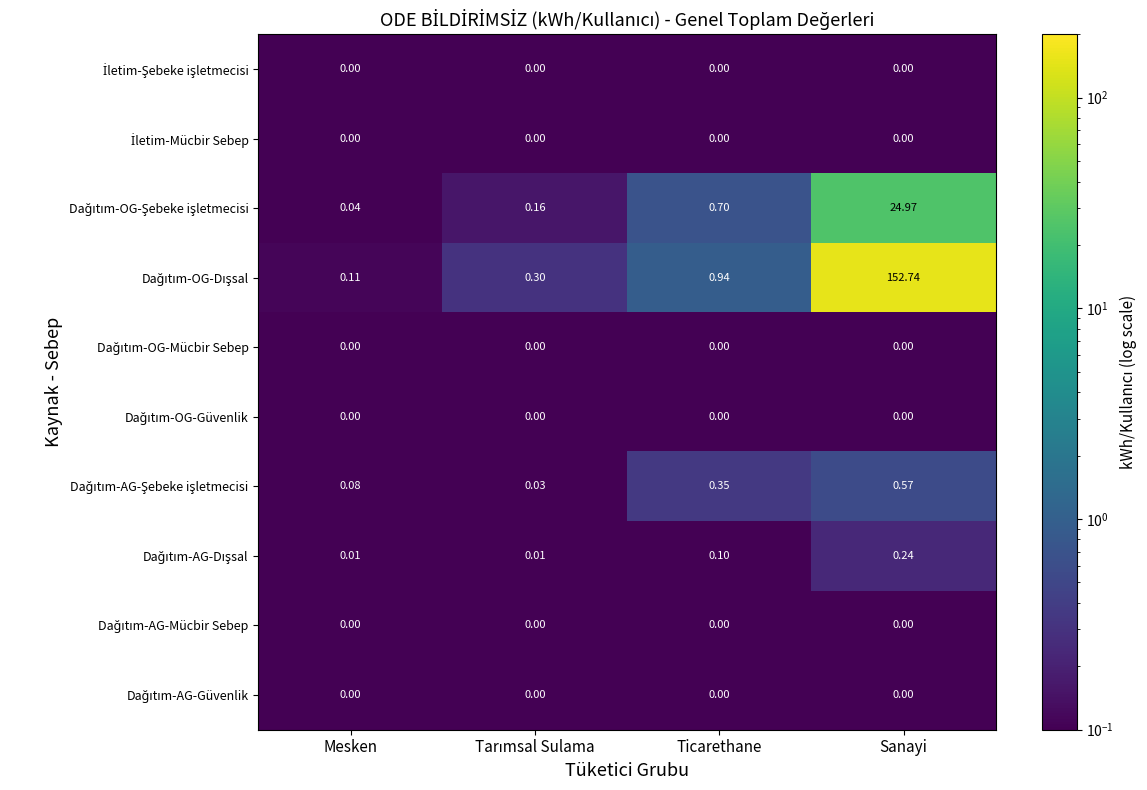

How many categories are shown in the chart?

4